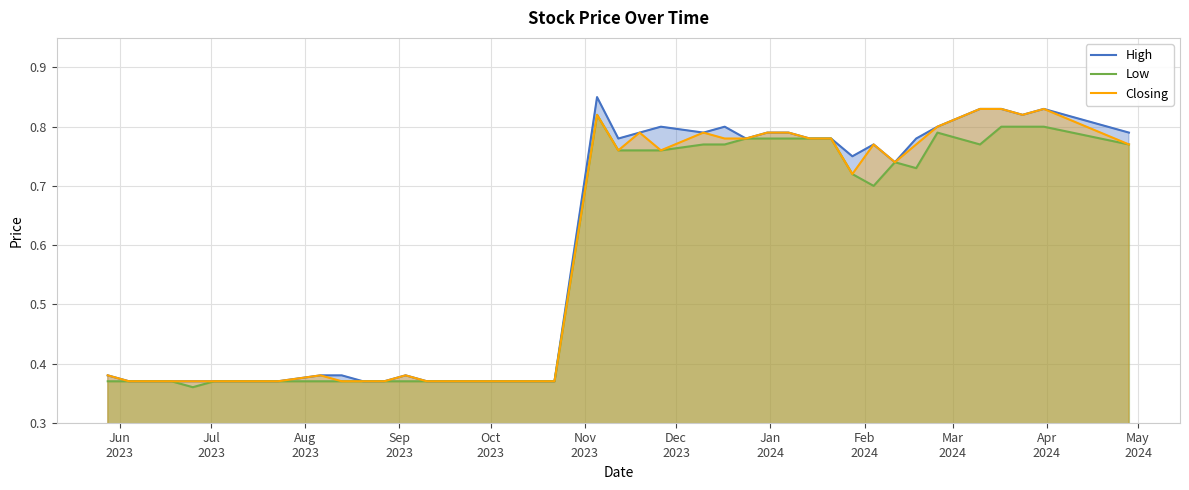

Which series has the widest spread of values?

High